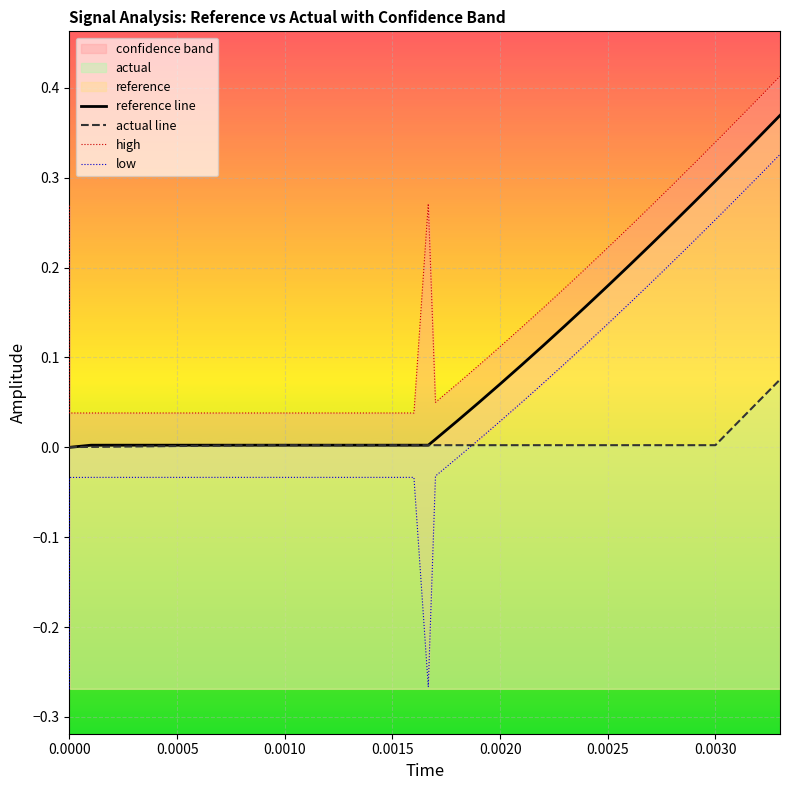

Rank the series by their maximum value, from highest to lowest.

high, reference line, low, actual line